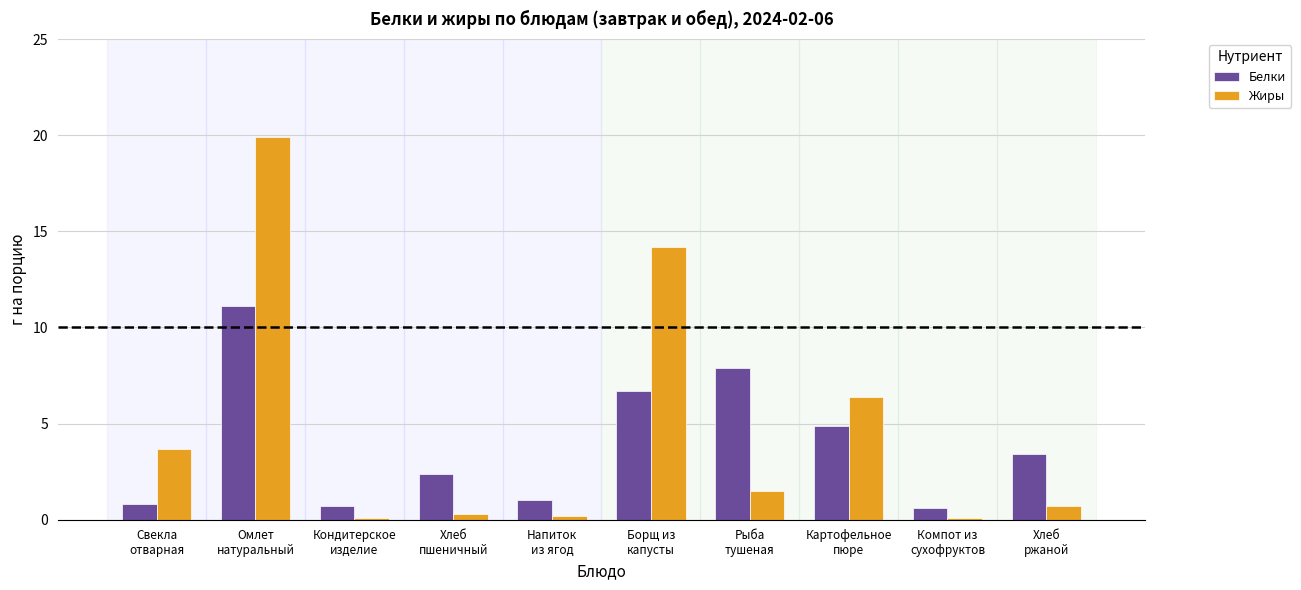

At which label does Белки first exceed 3?

Омлет
натуральный